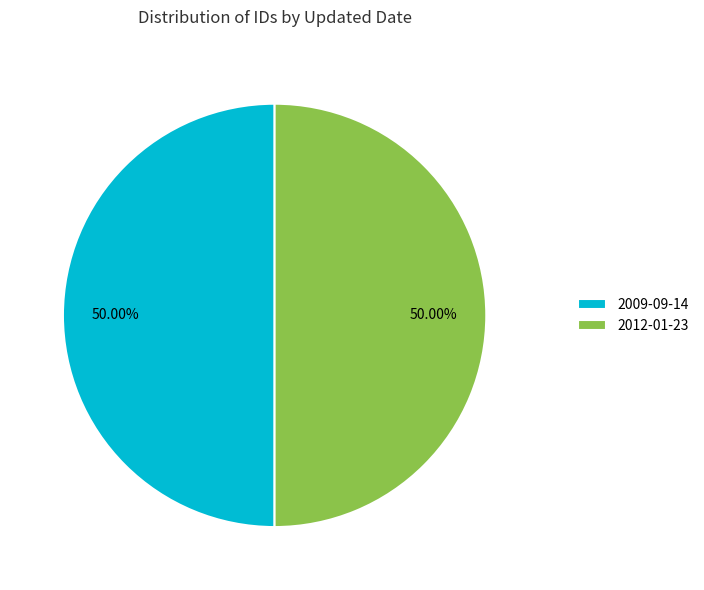

Approximately how many times larger is the value at 2009-09-14 compared to 2012-01-23?

1.0